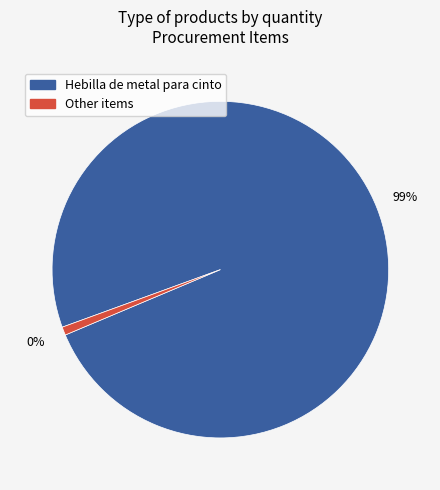

Which slice is the largest?

Hebilla (8)